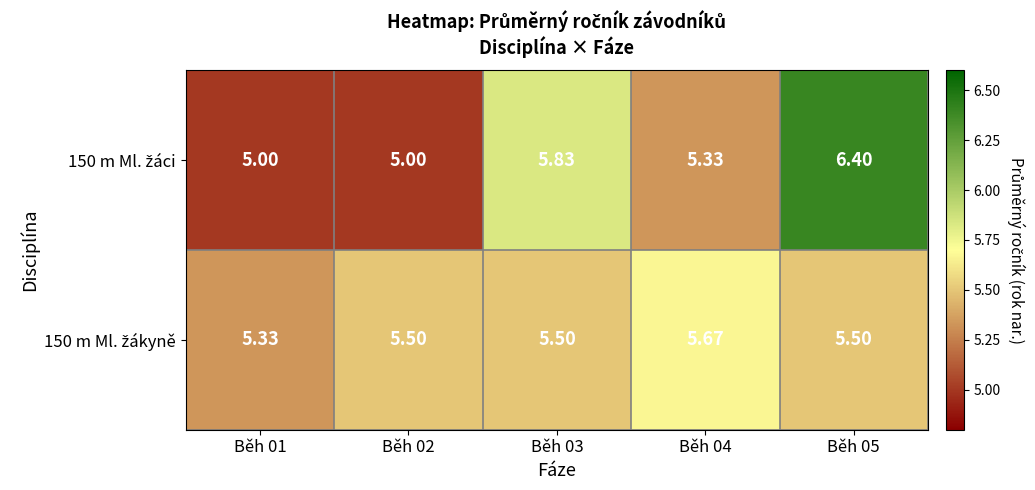

What is the greatest value displayed?

6.4